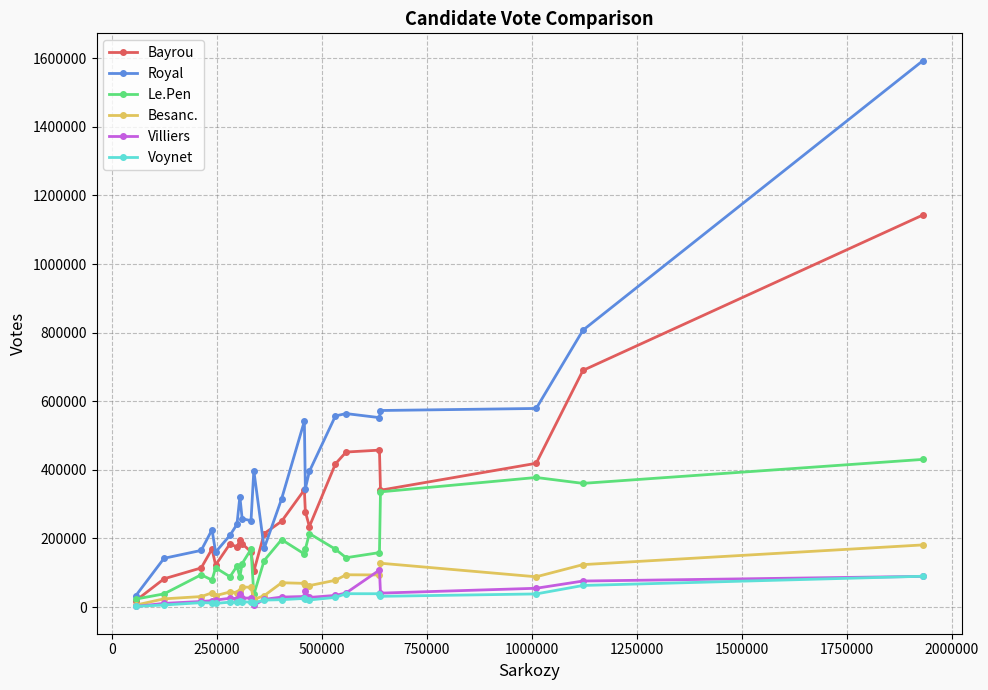

True or false: Villiers has more than 2 interior local peaks.

True